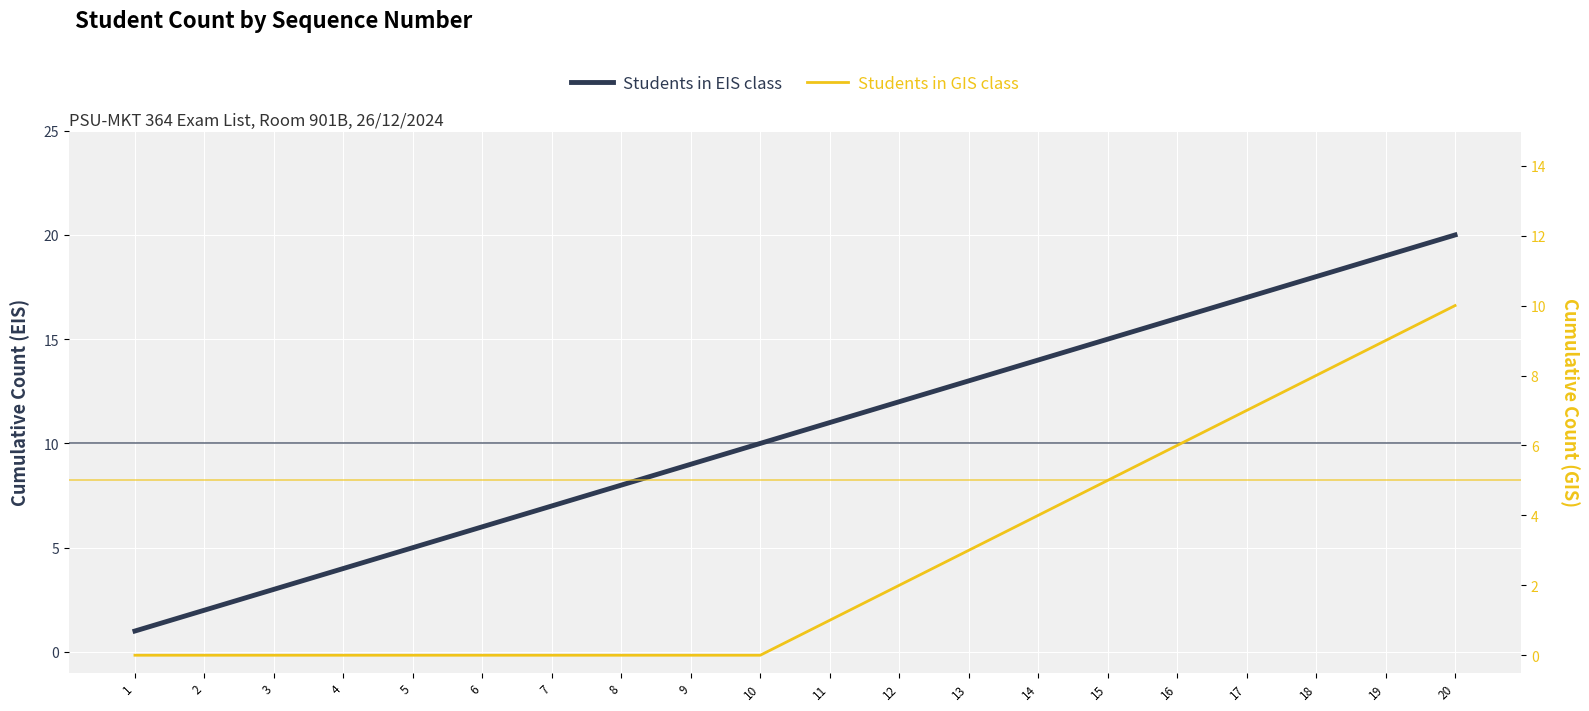

What is the highest value of the Students in GIS class series?

10